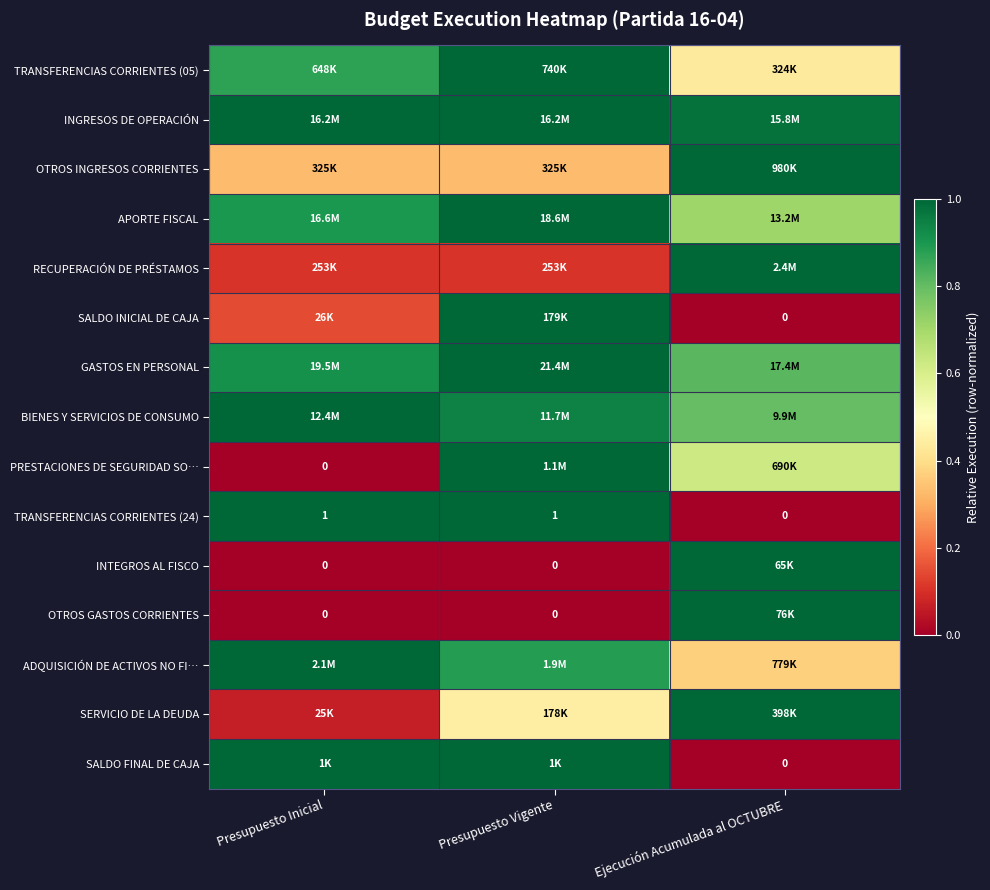

Is it true that TRANSFERENCIAS CORRIENTES (24) equals 1.0 at Presupuesto Vigente?

True